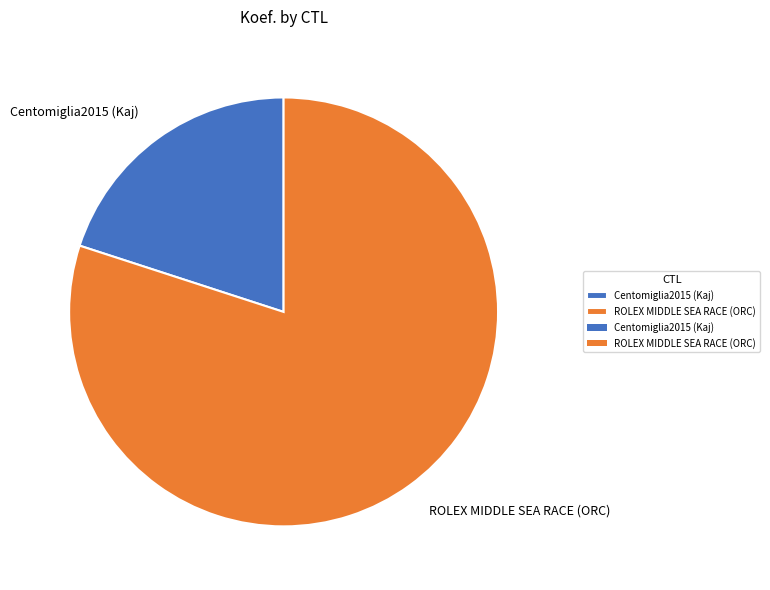

Which has a higher value, Centomiglia2015 (Kaj) or ROLEX MIDDLE SEA RACE (ORC)?

ROLEX MIDDLE SEA RACE (ORC)